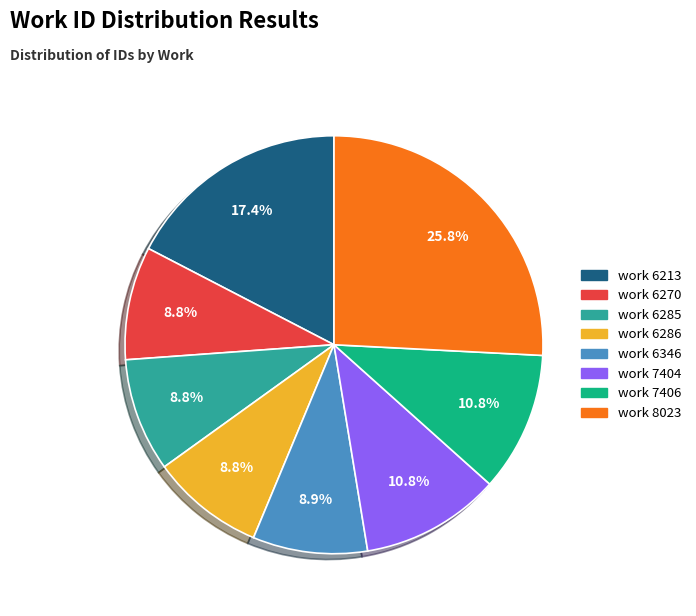

Is there a majority slice in this chart?

No